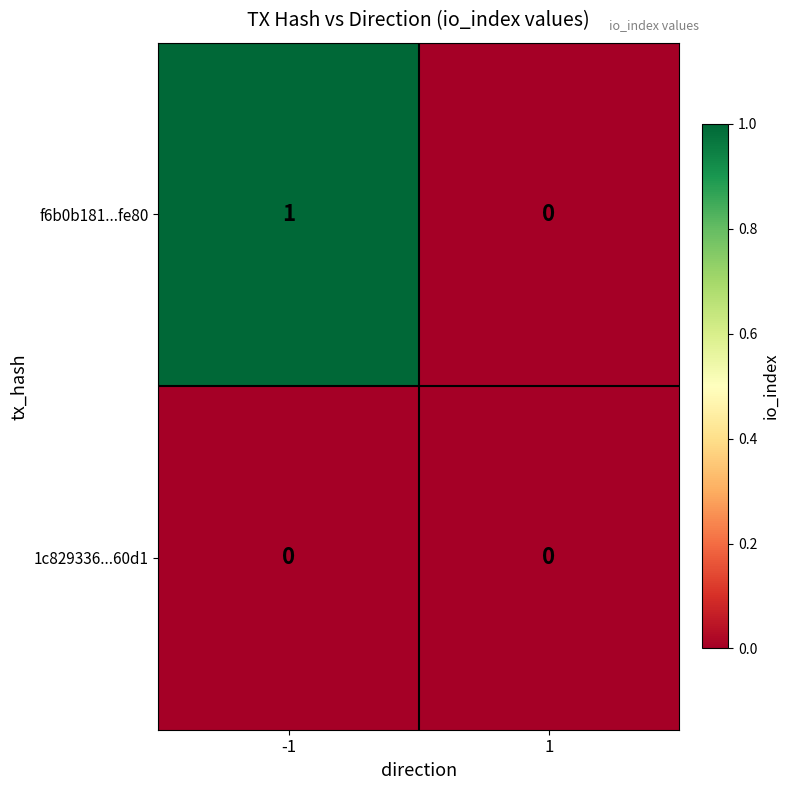

What is the maximum value shown in the chart?

1